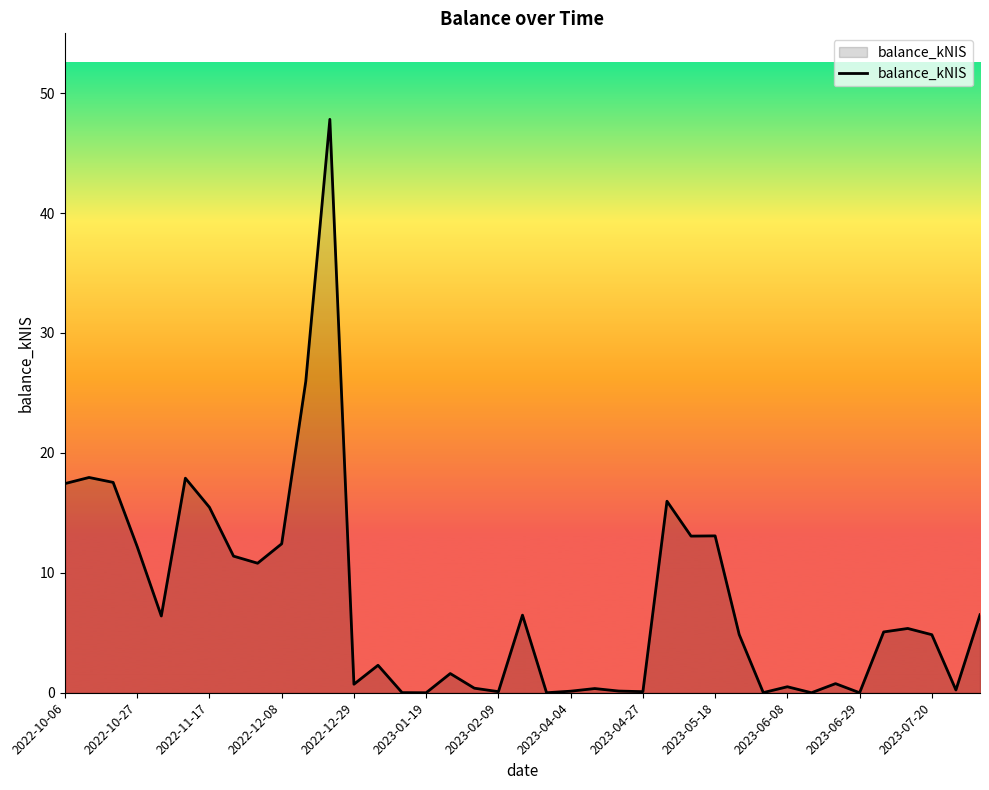

What is the difference between the maximum and minimum values?

47.8